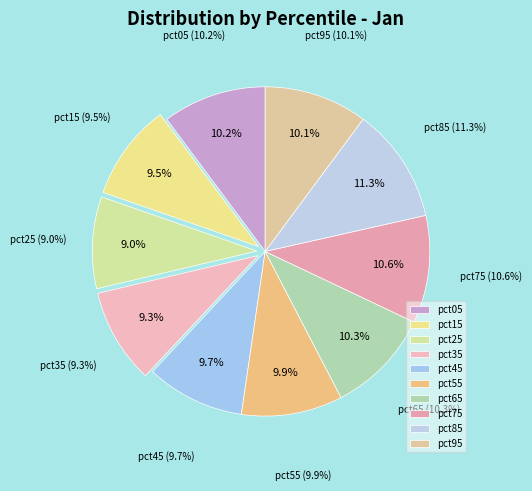

Does pct15 represent more than half of the total?

No